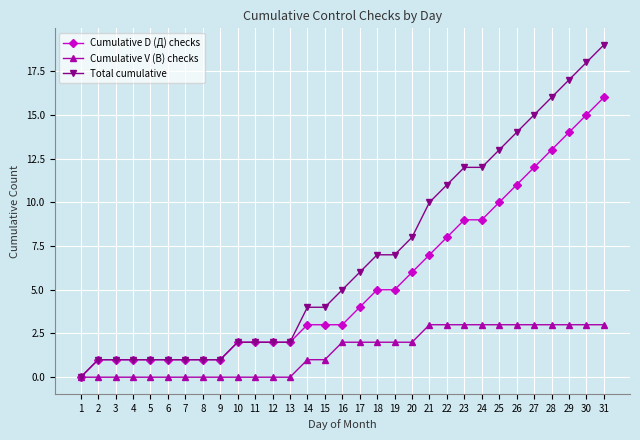

What is the value of the Cumulative D (Д) checks point at the 18th from the left?

5